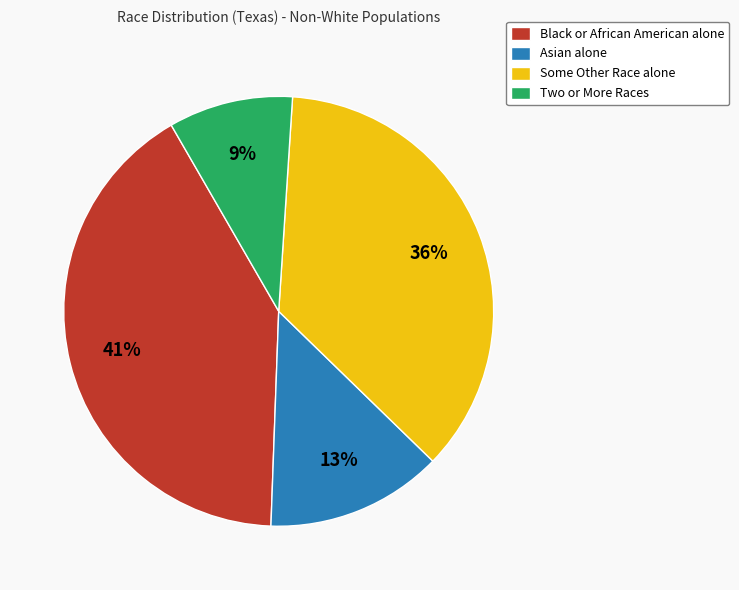

Is the sum of Some Other Race alone and Two or More Races greater than half?

No